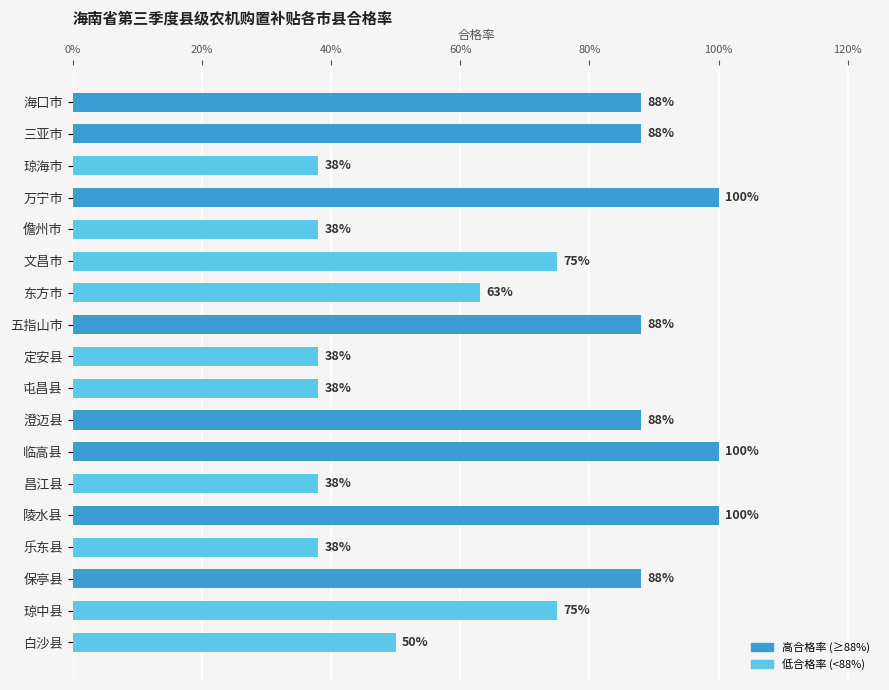

Are the bars horizontal?

Yes